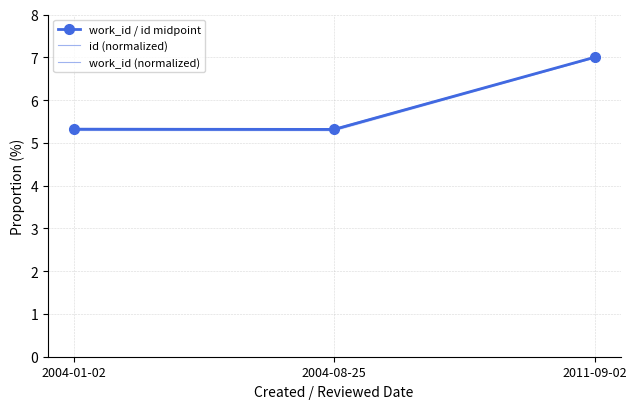

What is the sum of all work_id (normalized) values?

17.7